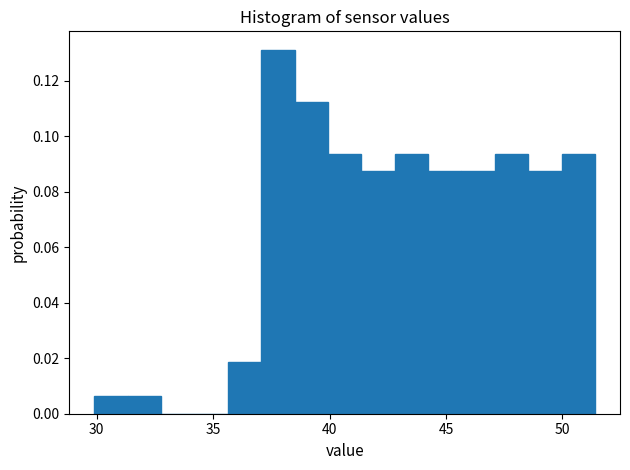

Read against the x-axis, roughly where is the centre of the tallest bar?

38.0